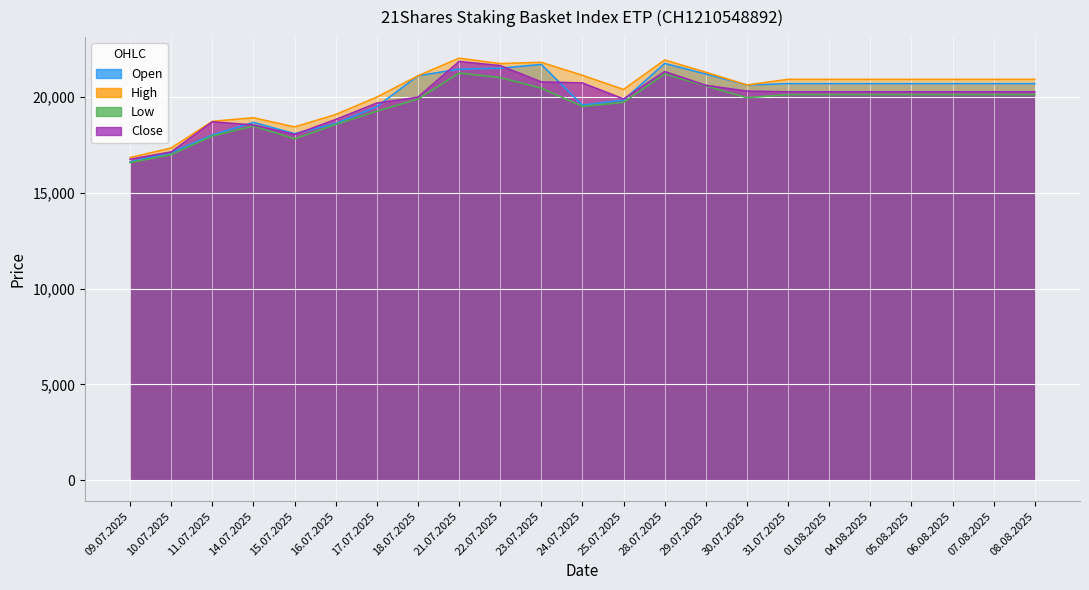

What is the sum of the Low values at 21.07.2025 and 22.07.2025?

42297